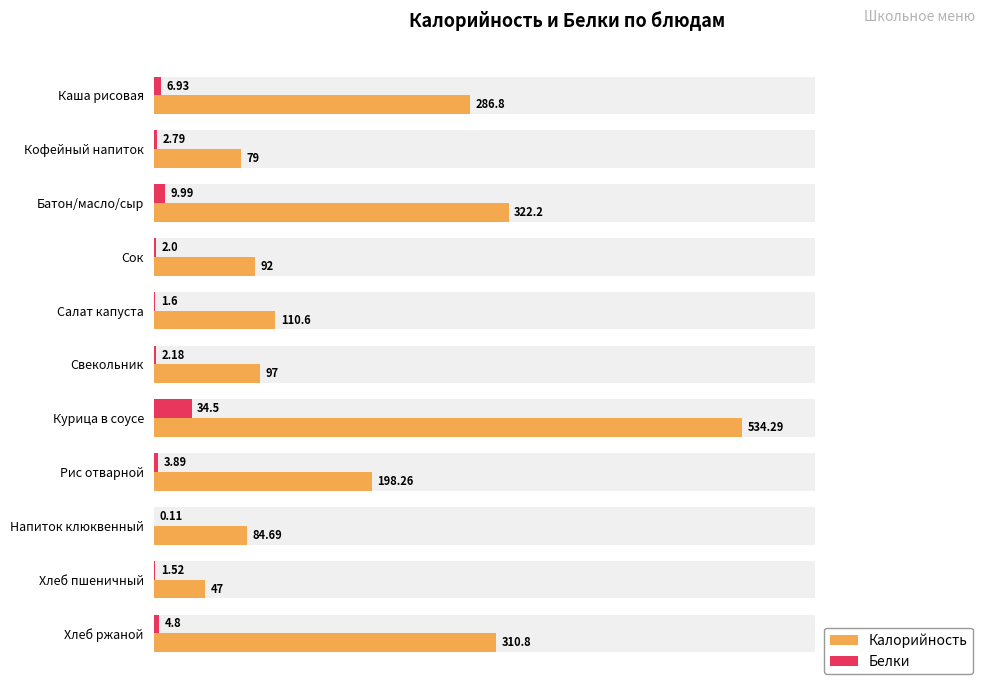

Which has a higher value, Каша рисовая or Батон/масло/сыр?

Батон/масло/сыр